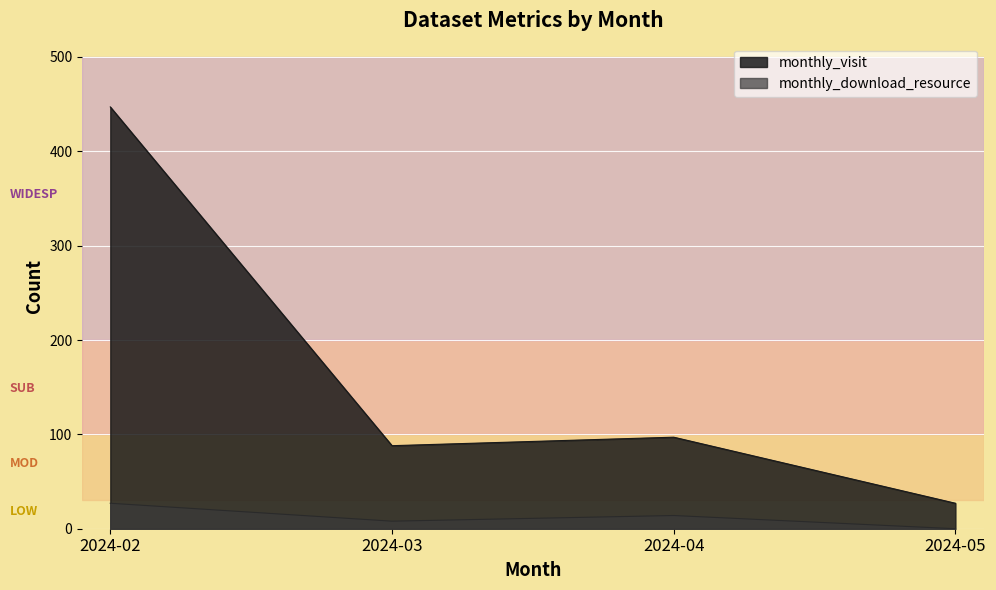

Where is monthly_visit nearest to the value 237?

2024-04